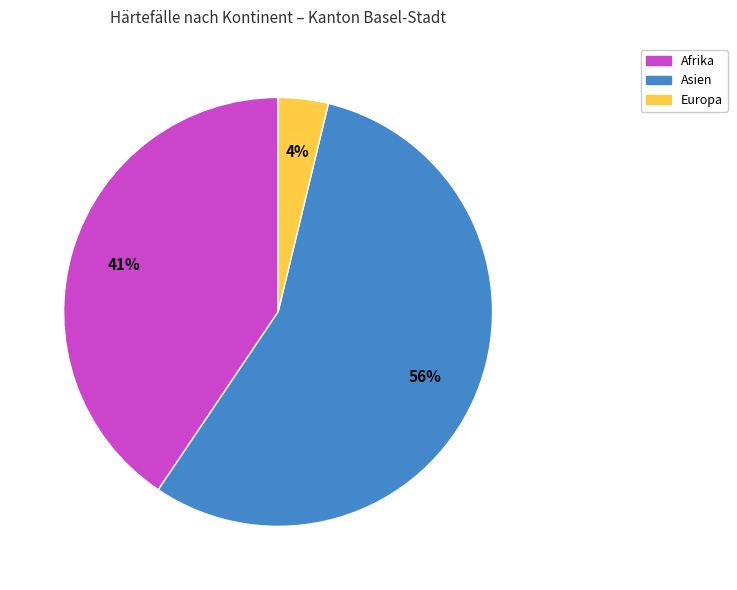

To the nearest percent, what portion does Europa represent?

4%